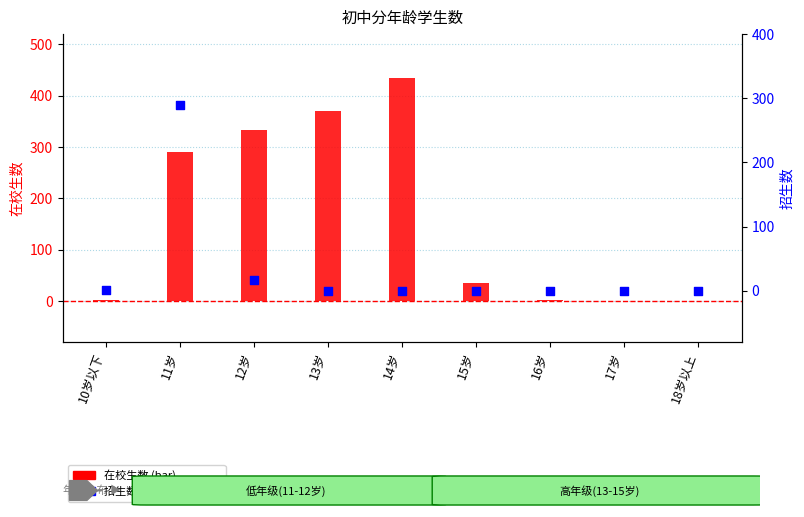

What is the total value across all series at 11岁?

579